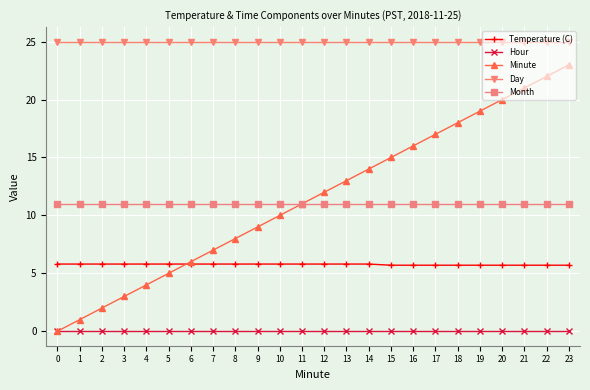

What is the lowest value of the Month series?

11.0